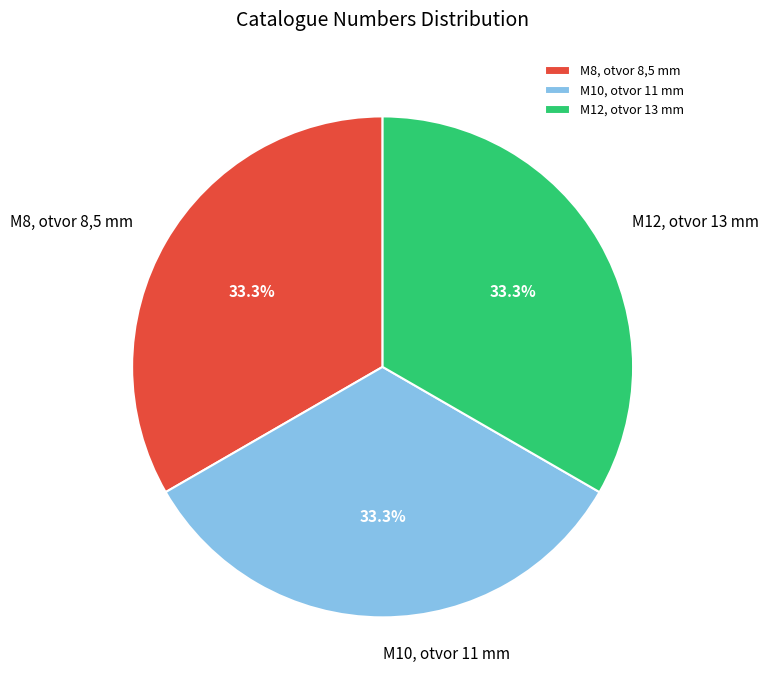

Approximately how many times larger is the value at M8, otvor 8,5 mm compared to M12, otvor 13 mm?

1.0